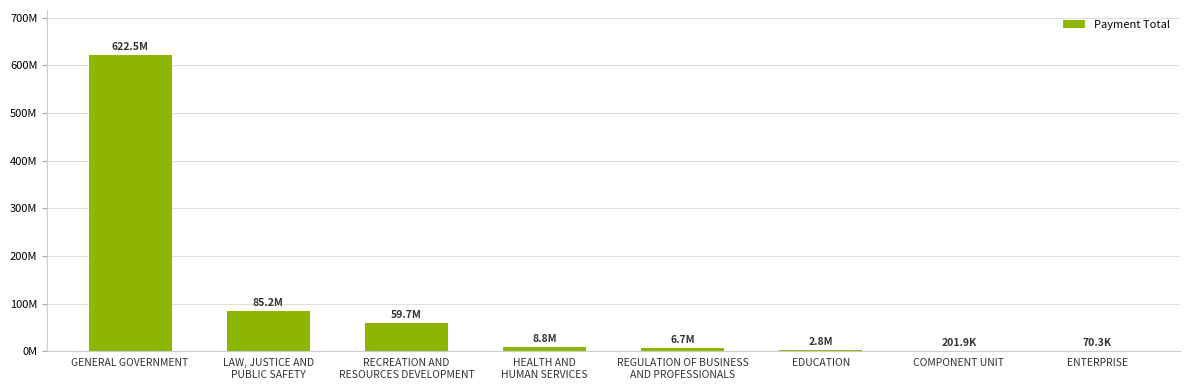

What is the change in value from REGULATION OF BUSINESS
AND PROFESSIONALS to EDUCATION?

-3872574.5